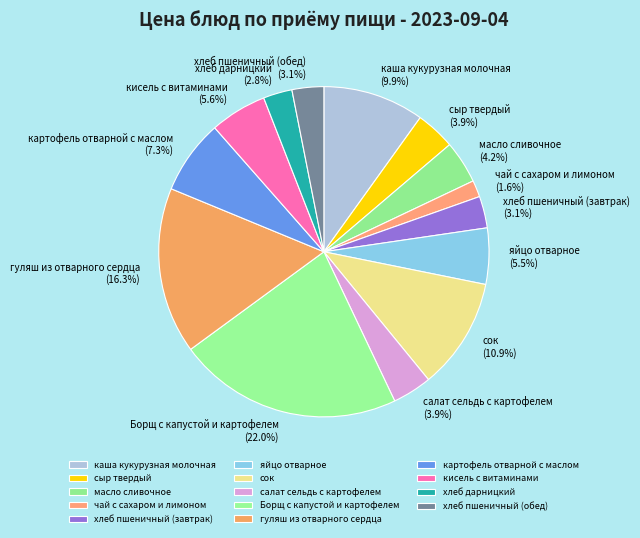

Which category has the biggest portion of the pie?

Борщ с капустой и картофелем